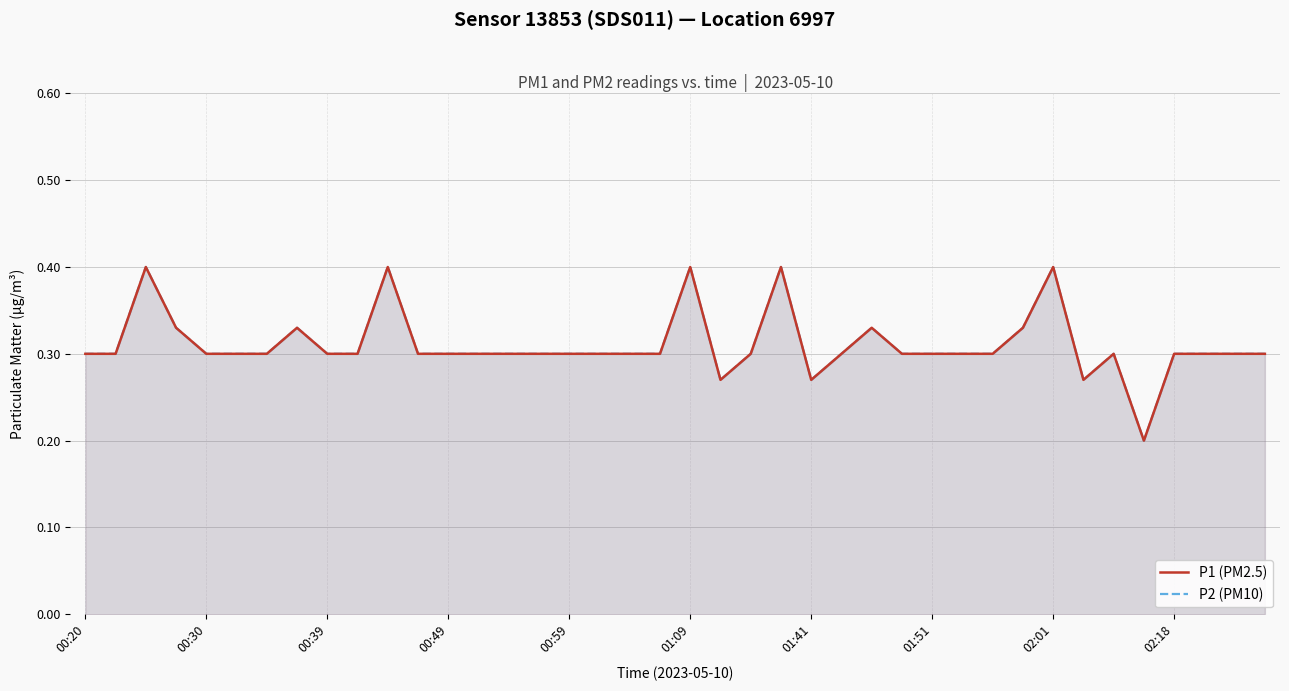

What is the difference between the second highest and second lowest values in the P2 (PM10) series?

0.1